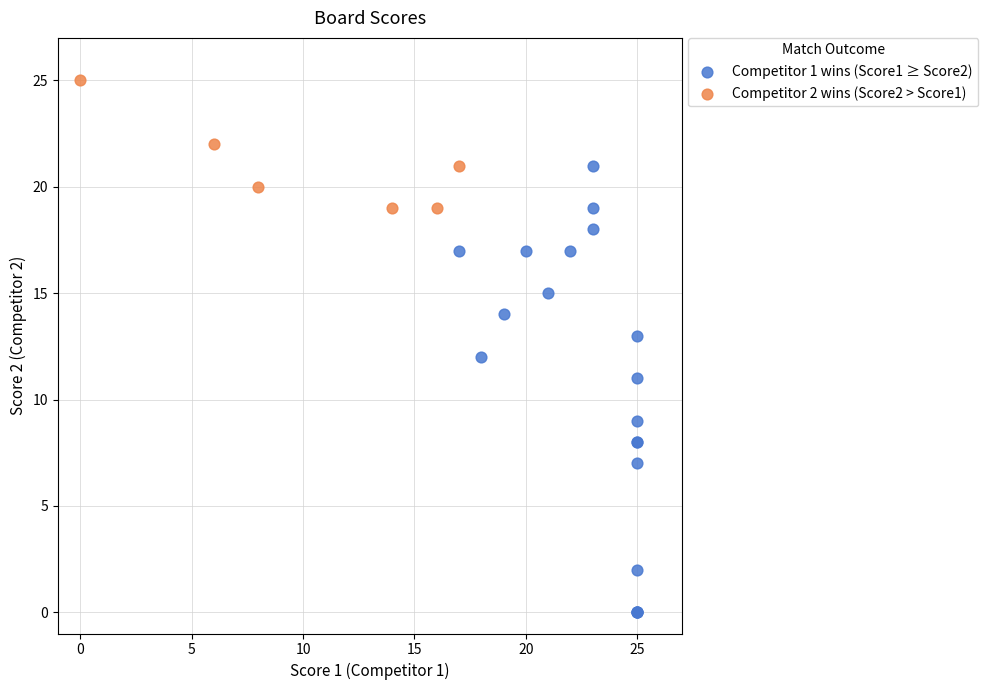

Which series has the largest Y range (max minus min)?

Competitor 1 wins (Score1 ≥ Score2)